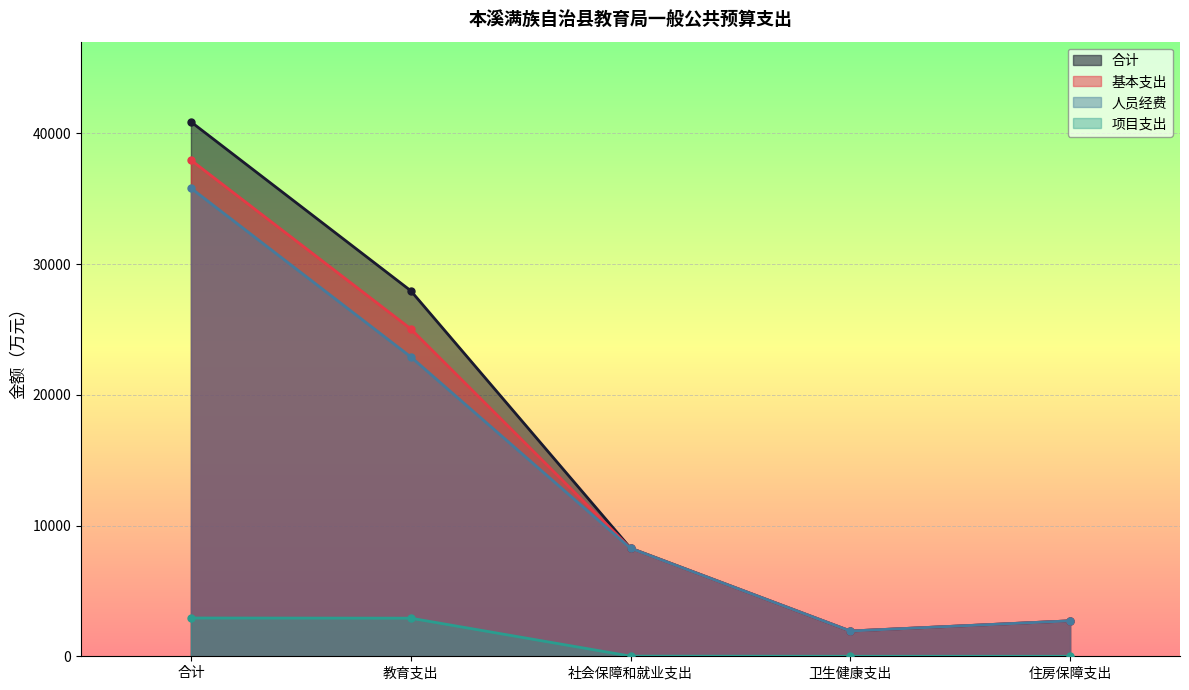

Reading left to right, what are all the values shown in this chart?

合计: 合计=40877.7	教育支出=27961.8	社会保障和就业支出=8273.6	卫生健康支出=1931.4	住房保障支出=2710.9
基本支出: 合计=37950.6	教育支出=25047.2	社会保障和就业支出=8261.1	卫生健康支出=1931.4	住房保障支出=2710.9
人员经费: 合计=35807.7	教育支出=22904.2	社会保障和就业支出=8261.1	卫生健康支出=1931.4	住房保障支出=2710.9
项目支出: 合计=2927.2	教育支出=2914.7	社会保障和就业支出=12.5	卫生健康支出=0.0	住房保障支出=0.0